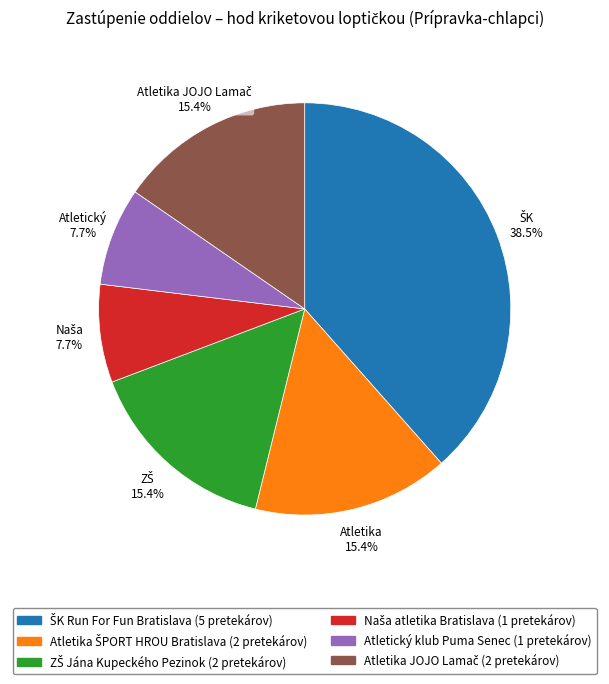

How much of the chart is everything except Atletický klub Puma Senec?

92.3%